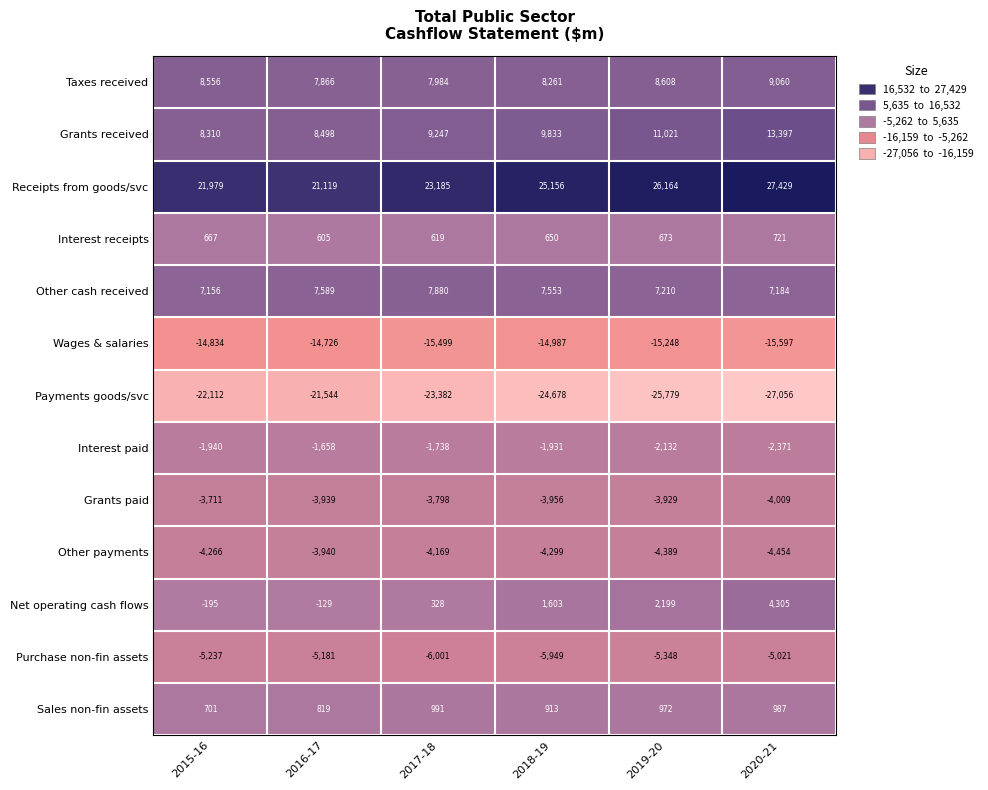

True or false: Other payments has a value of -4169 at 2017-18.

True